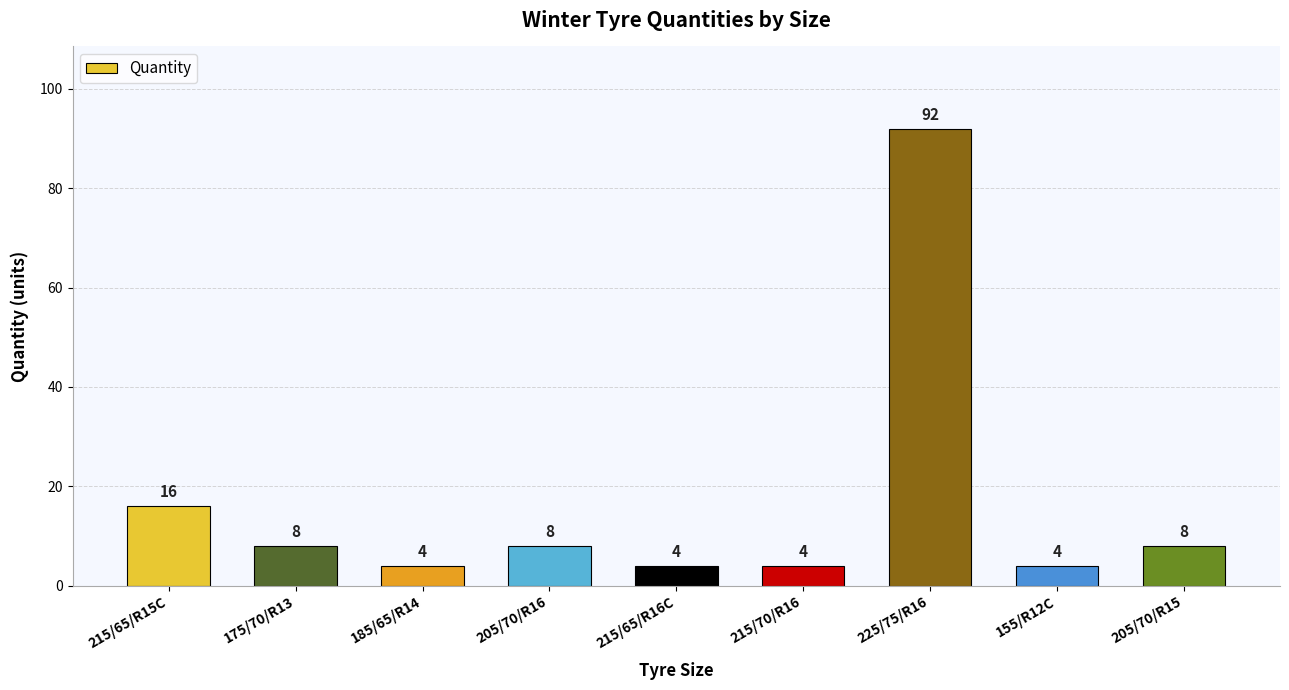

What is the difference between the values at 175/70/R13 and 155/R12C?

4